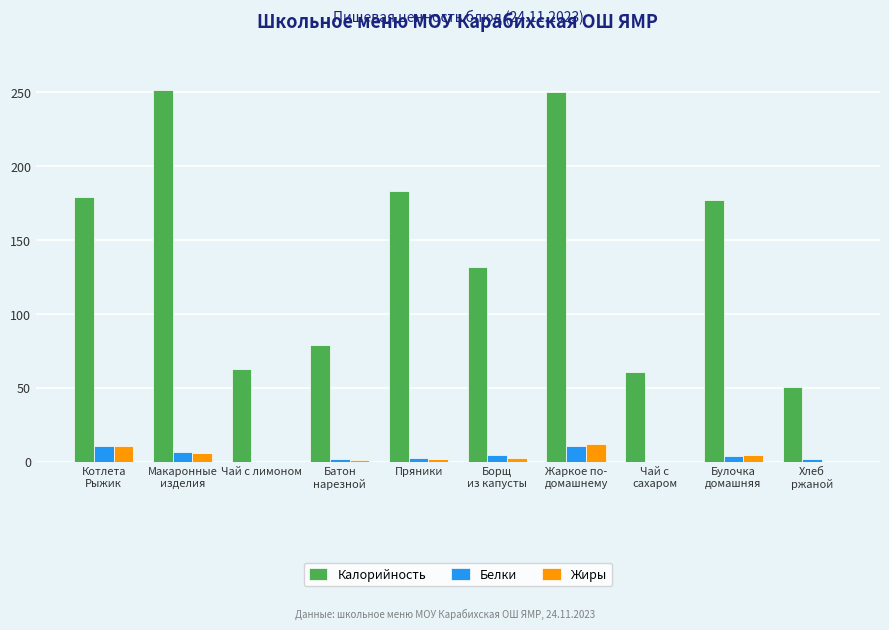

Is it true that Жиры equals 0 at Чай с лимоном?

True